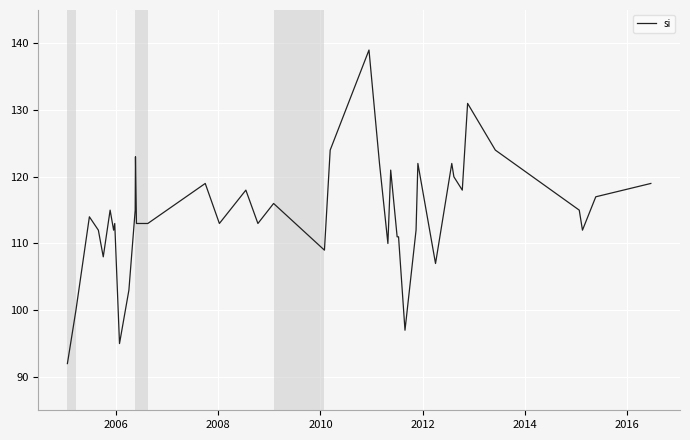

What is the greatest value displayed?

139